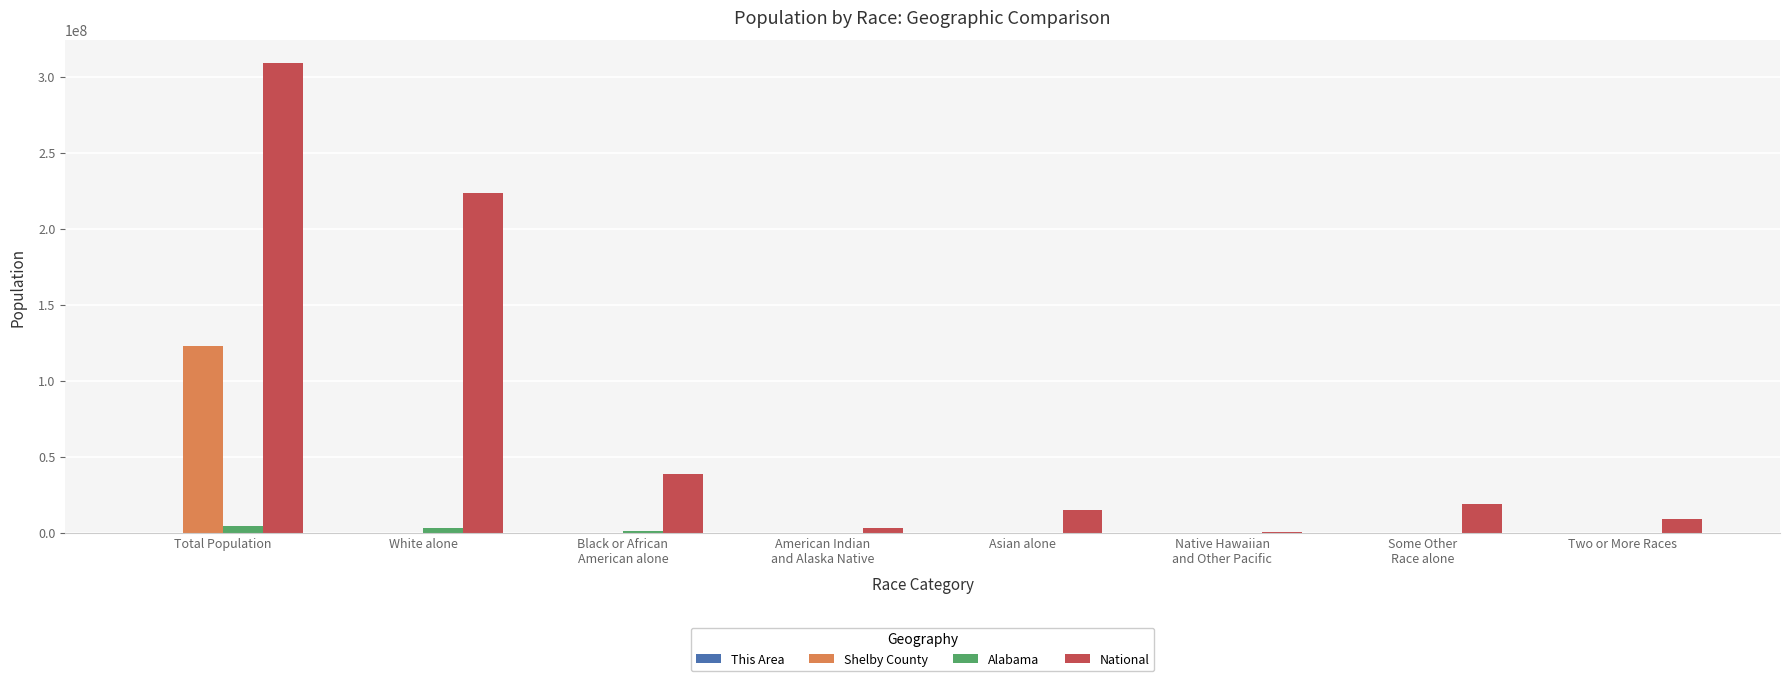

What is the sum of all Alabama values?

9559472